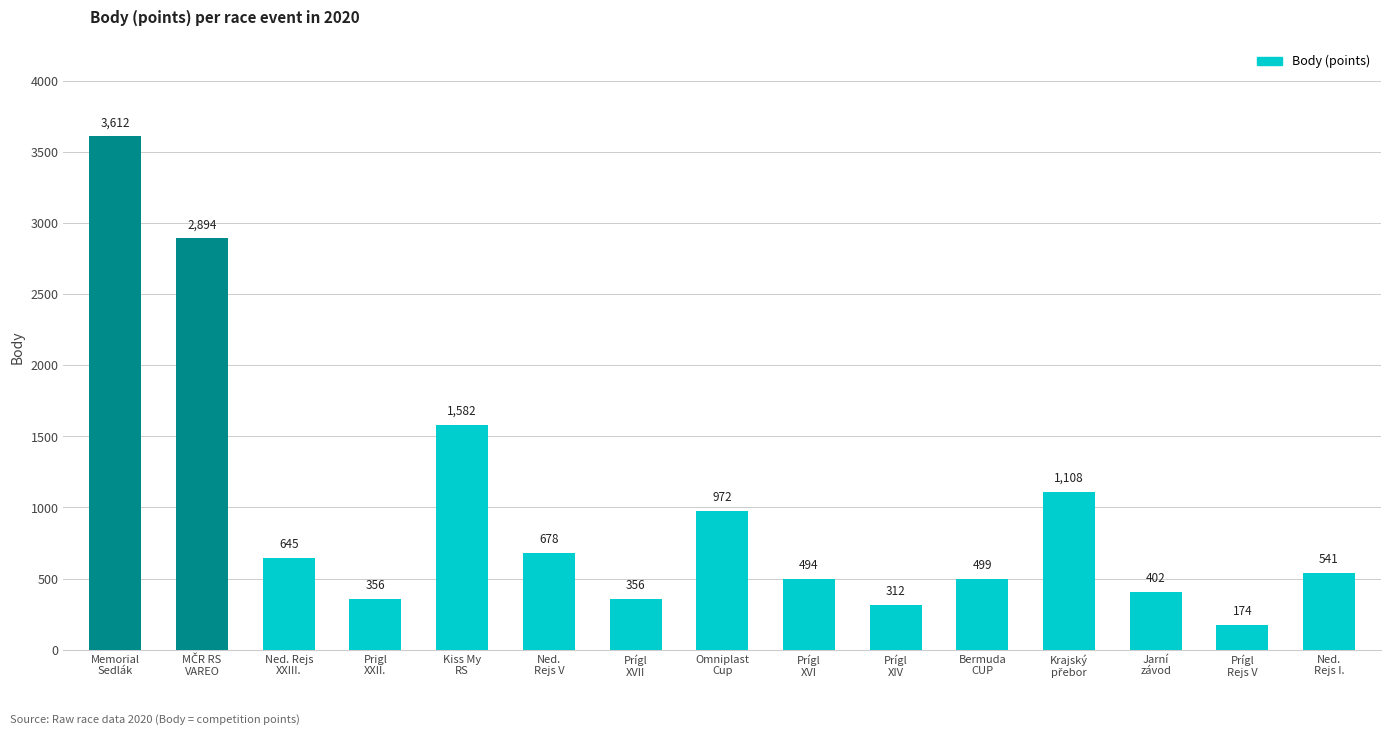

What is the maximum value shown in the chart?

3612